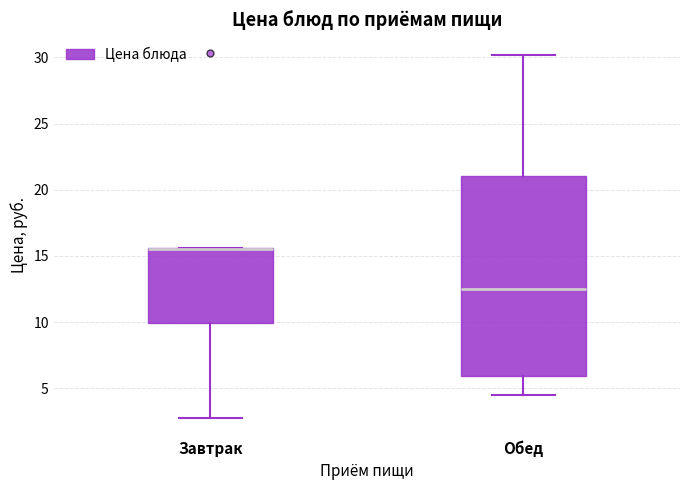

Comparing the boxes themselves (not the whiskers), which one is the tallest?

Обед